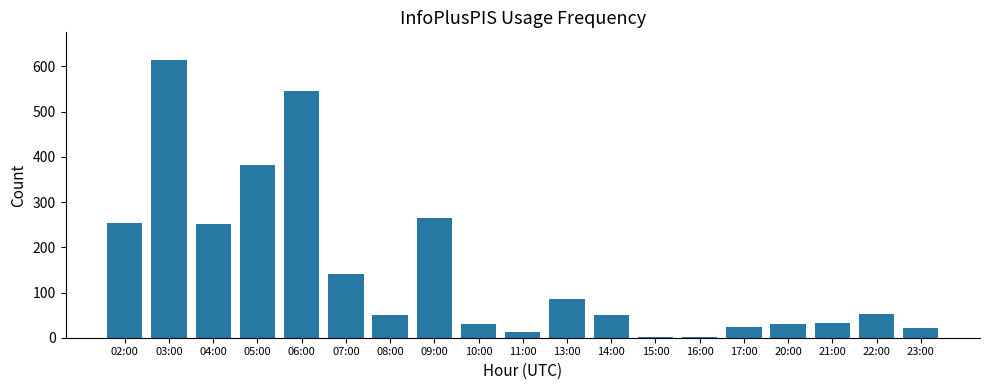

The chart shows a value of 546 at 06:00. True or false?

True